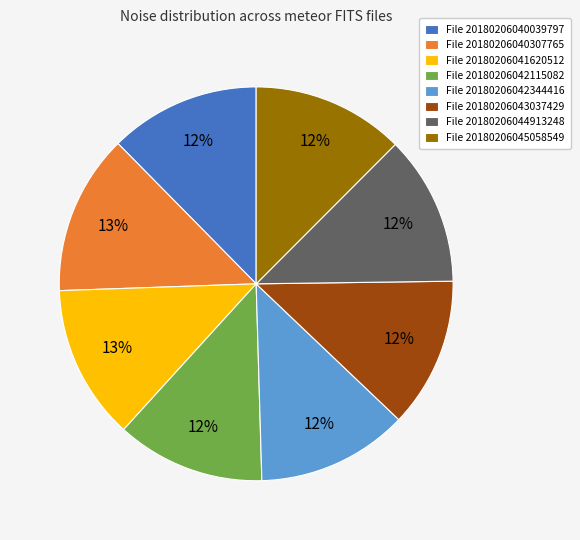

Do File 20180206040039797 and File 20180206042344416 together represent more than half of the pie?

No